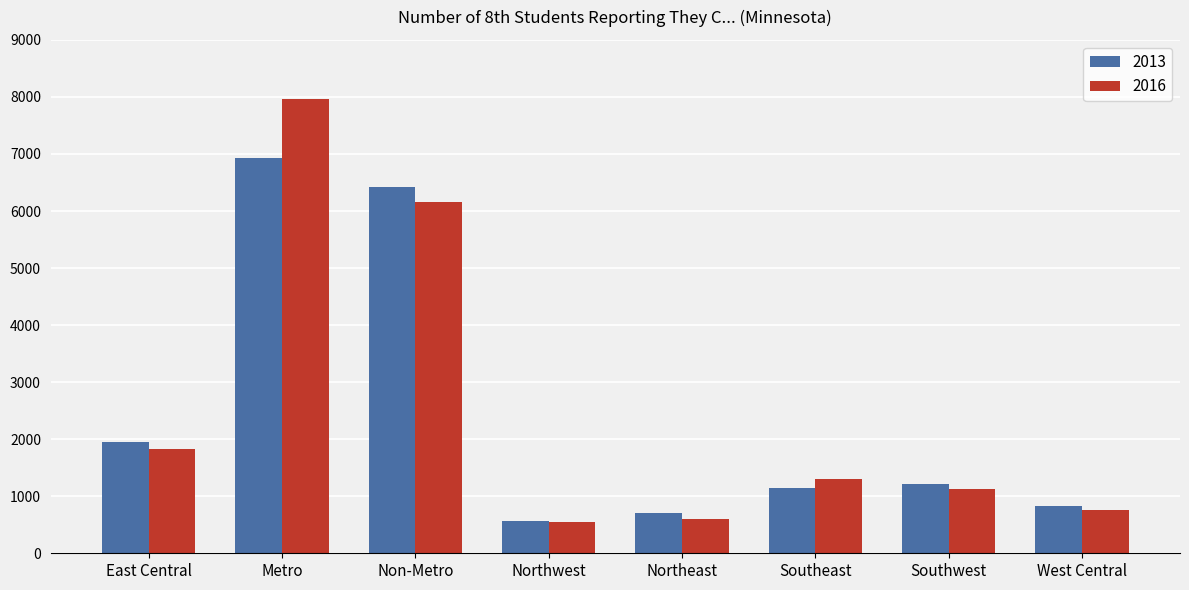

How many values in the 2016 series are below 1295?

4